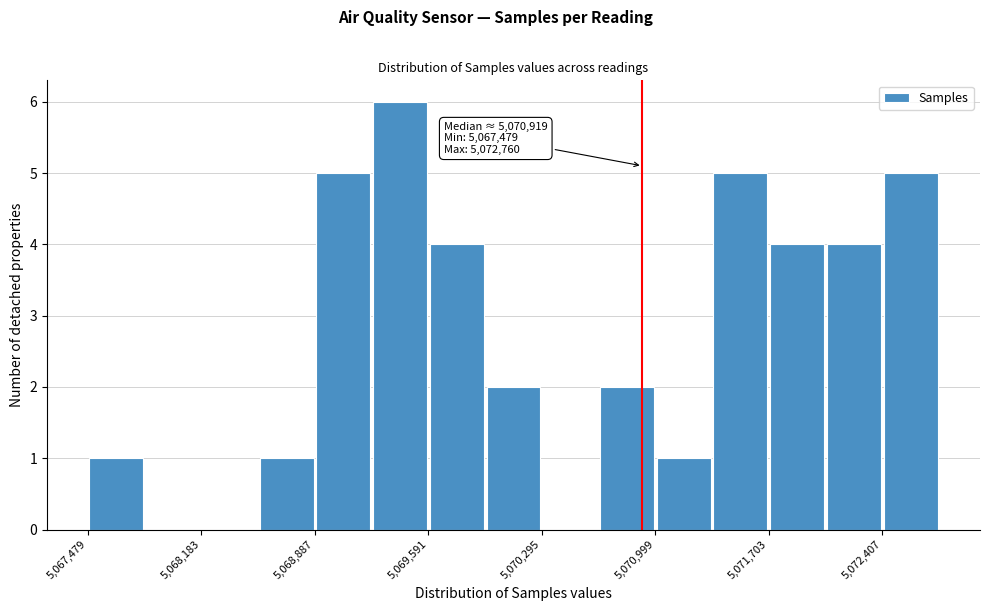

Around what value on the x-axis is the tallest bar? Give the approximate position of its centre, as read against the axis.

5069400